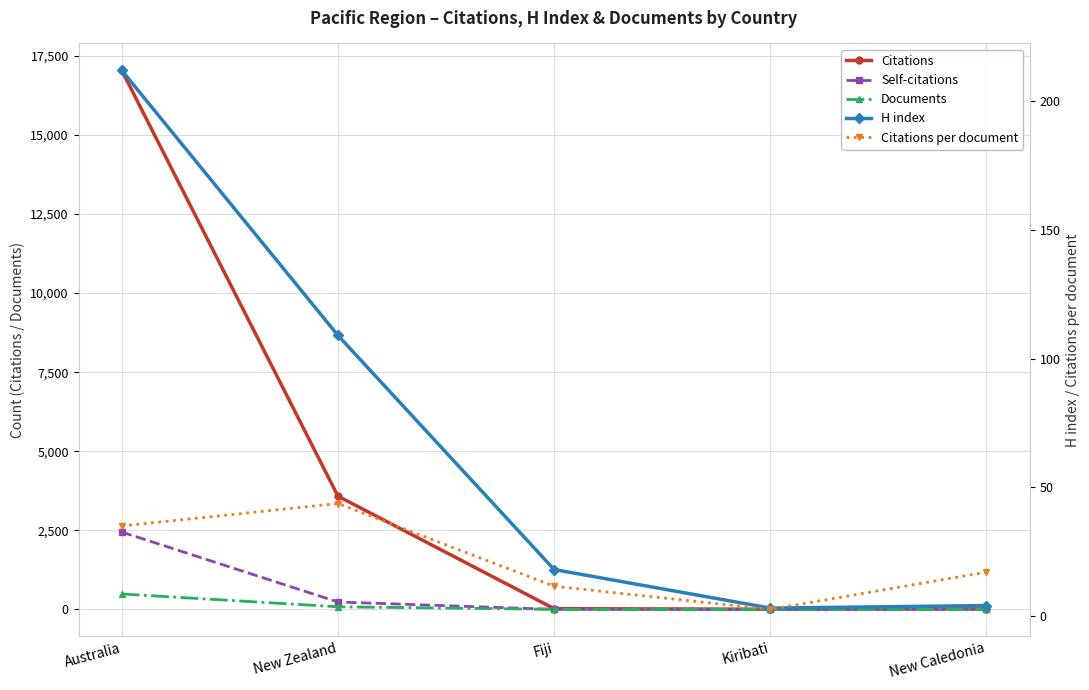

Rank the series at Fiji from lowest to highest value.

Self-citations, Documents, Citations per document, H index, Citations